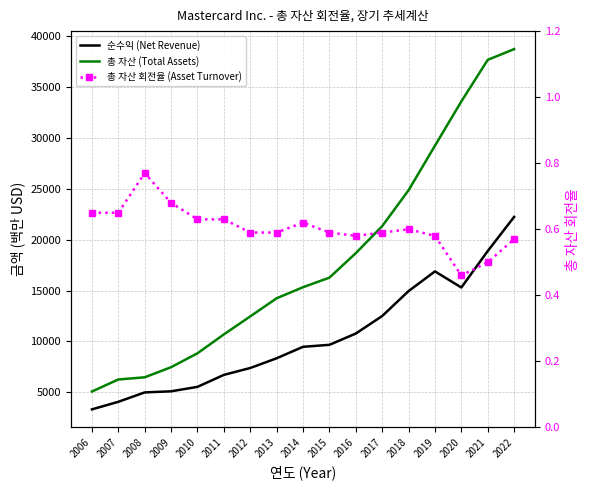

The 총 자산 (Total Assets) series shows 16269.0 at 2015. True or false?

True